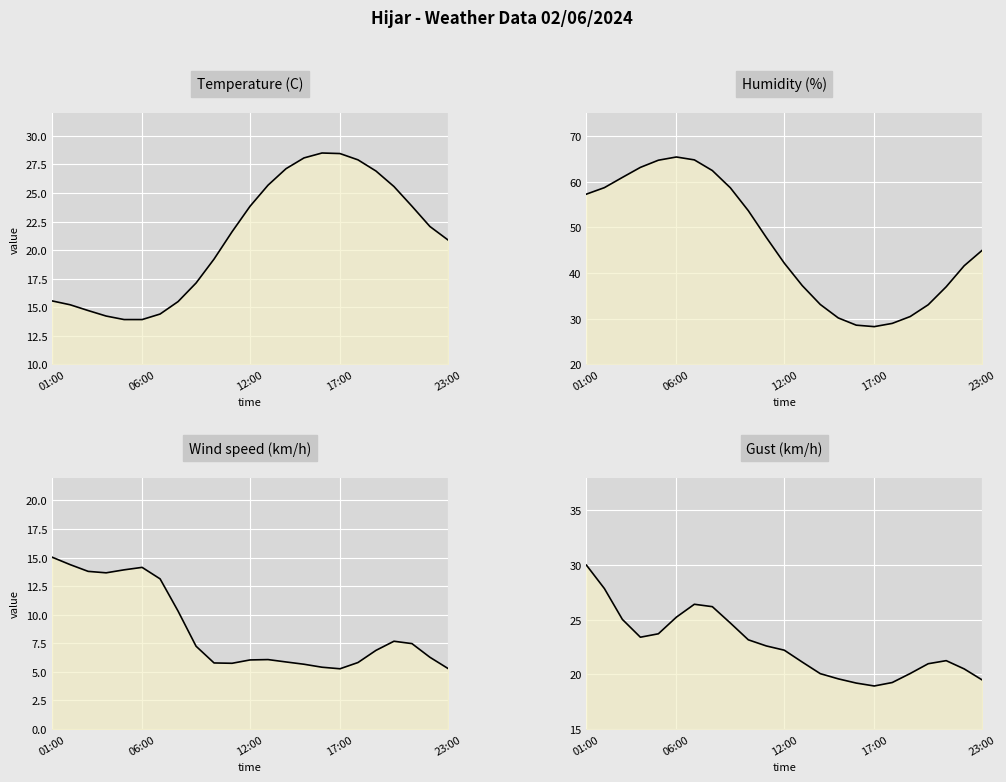

What position from the left is 12:00?

12